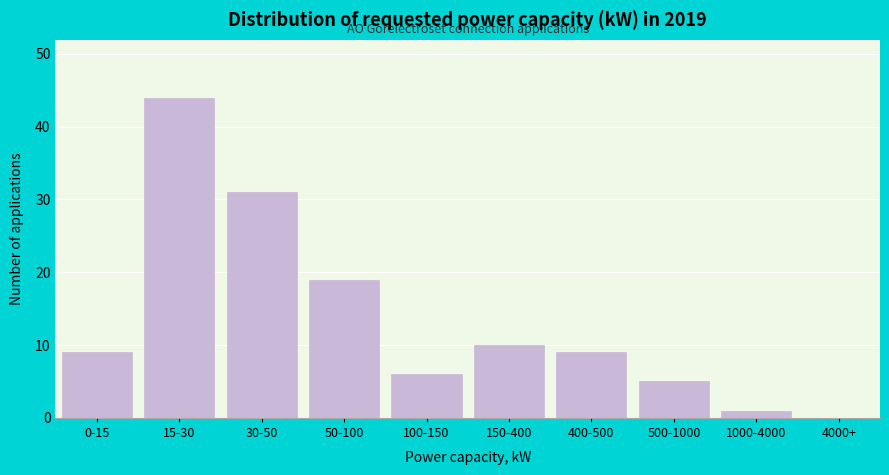

Reading left to right, what are all the values shown in this chart?

0-15=9	15-30=44	30-50=31	50-100=19	100-150=6	150-400=10	400-500=9	500-1000=5	1000-4000=1	4000+=0